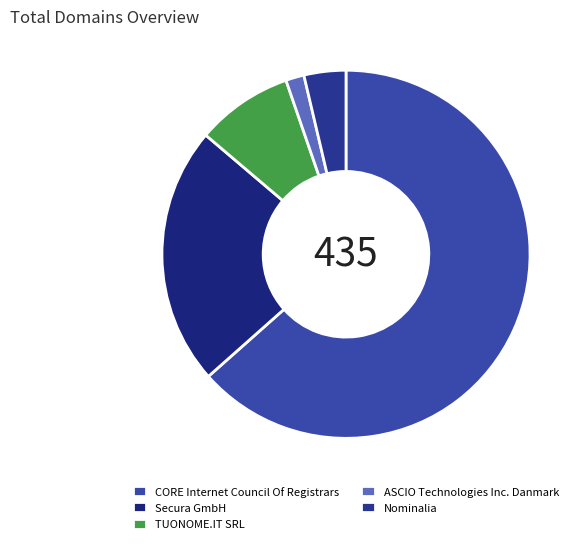

Is the sum of ASCIO Technologies Inc. Danmark and CORE Internet Council Of Registrars greater than half?

Yes